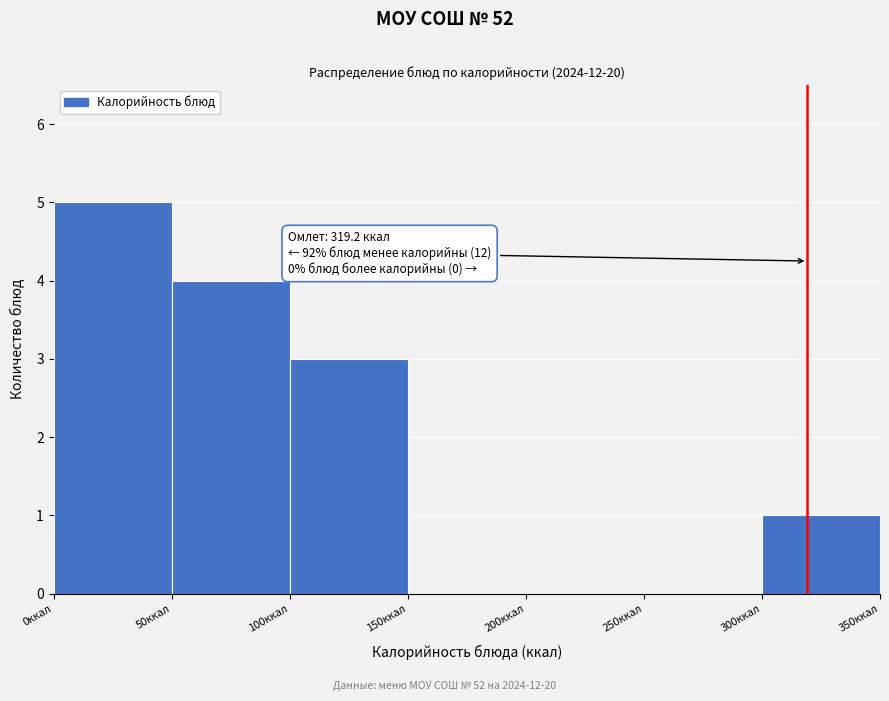

Over which range of the x-axis is the bar tallest?

0 to 50